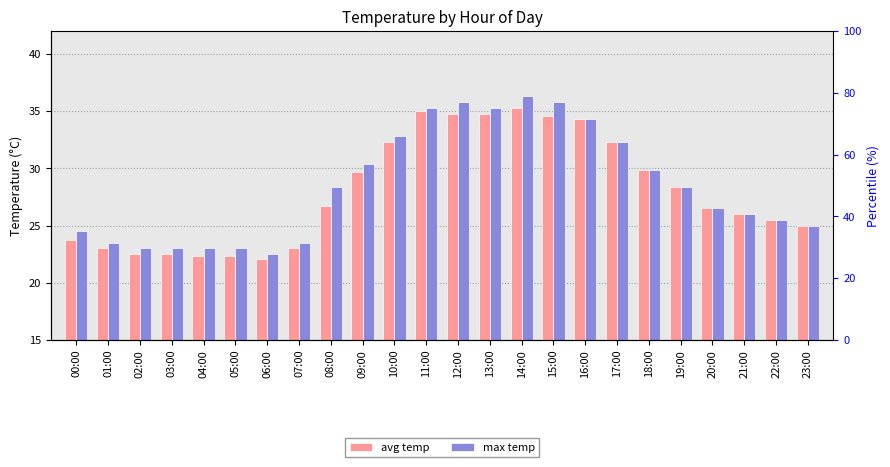

Which category has the lowest value in the max temp series?

06:00